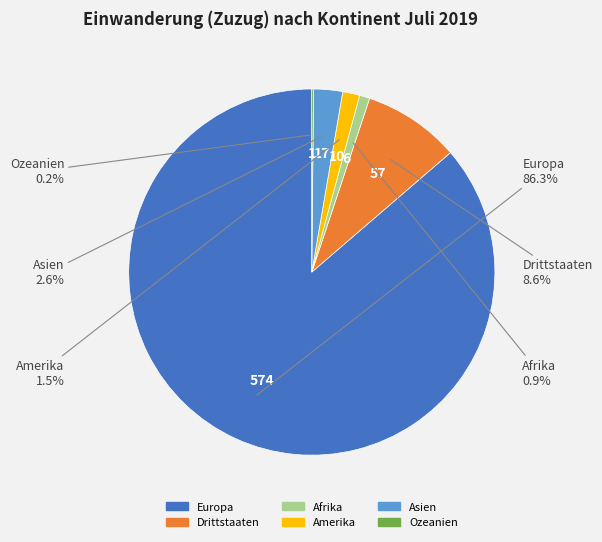

Is it true that Asien is 14% of the pie?

False